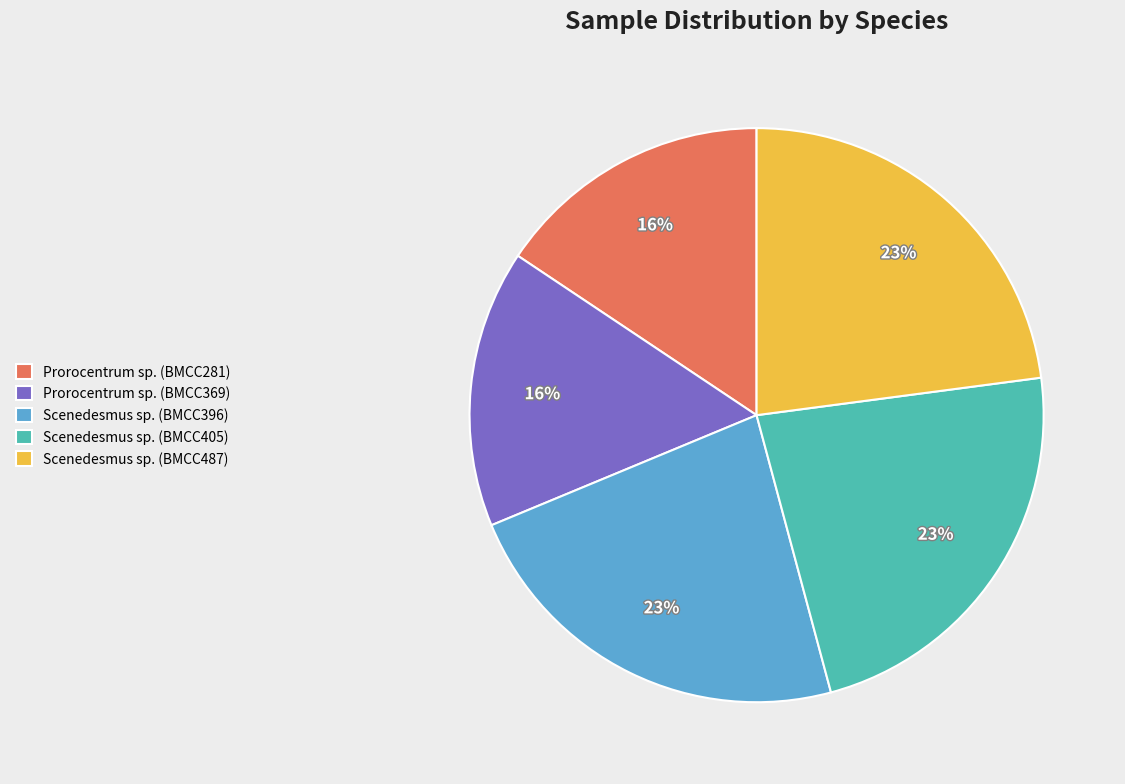

Do Scenedesmus sp. (BMCC396) and Prorocentrum sp. (BMCC369) together represent more than half of the pie?

No